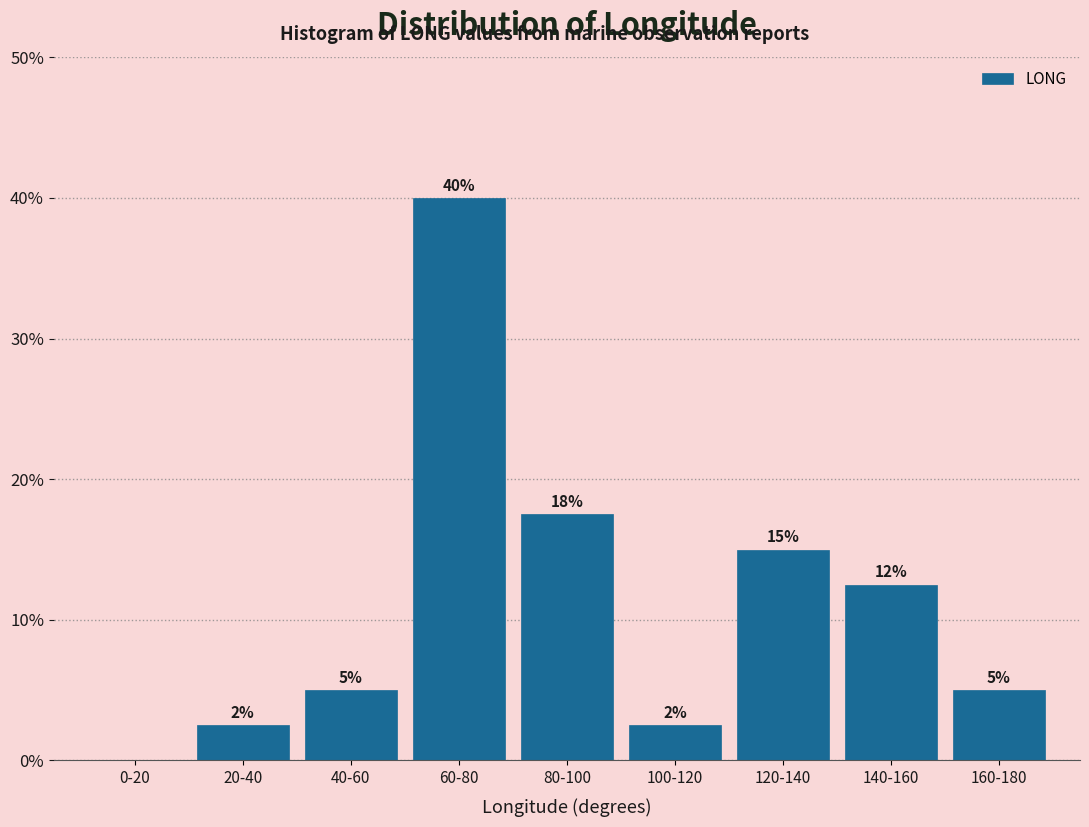

Which category has the highest value across all series?

60-80